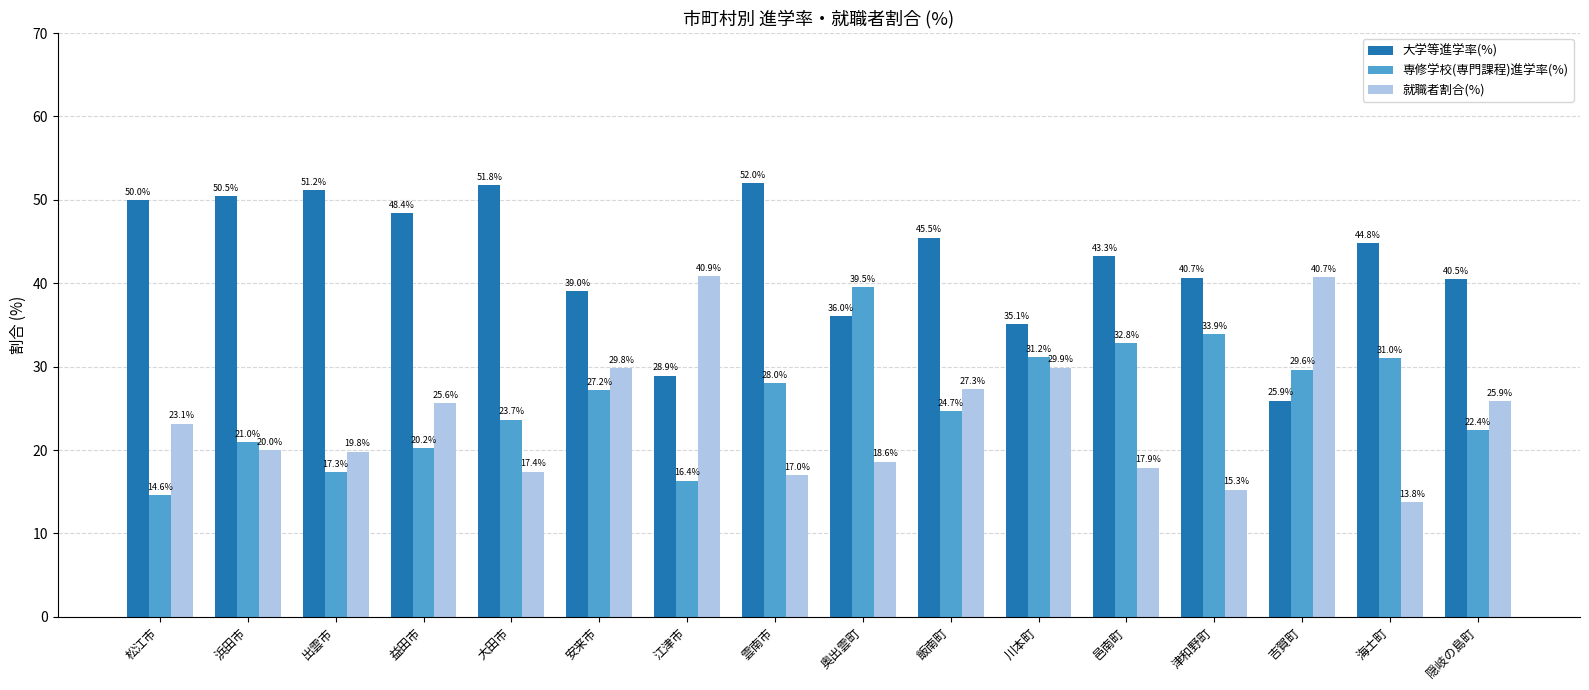

Reading right to left, extract all data points from this chart.

大学等進学率(%): 隠岐の島町=40.5	海士町=44.8	吉賀町=25.9	津和野町=40.7	邑南町=43.3	川本町=35.1	飯南町=45.5	奥出雲町=36.0	雲南市=52.0	江津市=28.9	安来市=39.0	大田市=51.8	益田市=48.4	出雲市=51.2	浜田市=50.5	松江市=50.0
専修学校(専門課程)進学率(%): 隠岐の島町=22.4	海士町=31.0	吉賀町=29.6	津和野町=33.9	邑南町=32.8	川本町=31.2	飯南町=24.7	奥出雲町=39.5	雲南市=28.0	江津市=16.4	安来市=27.2	大田市=23.7	益田市=20.2	出雲市=17.3	浜田市=21.0	松江市=14.6
就職者割合(%): 隠岐の島町=25.9	海士町=13.8	吉賀町=40.7	津和野町=15.3	邑南町=17.9	川本町=29.9	飯南町=27.3	奥出雲町=18.6	雲南市=17.0	江津市=40.9	安来市=29.8	大田市=17.4	益田市=25.6	出雲市=19.8	浜田市=20.0	松江市=23.1